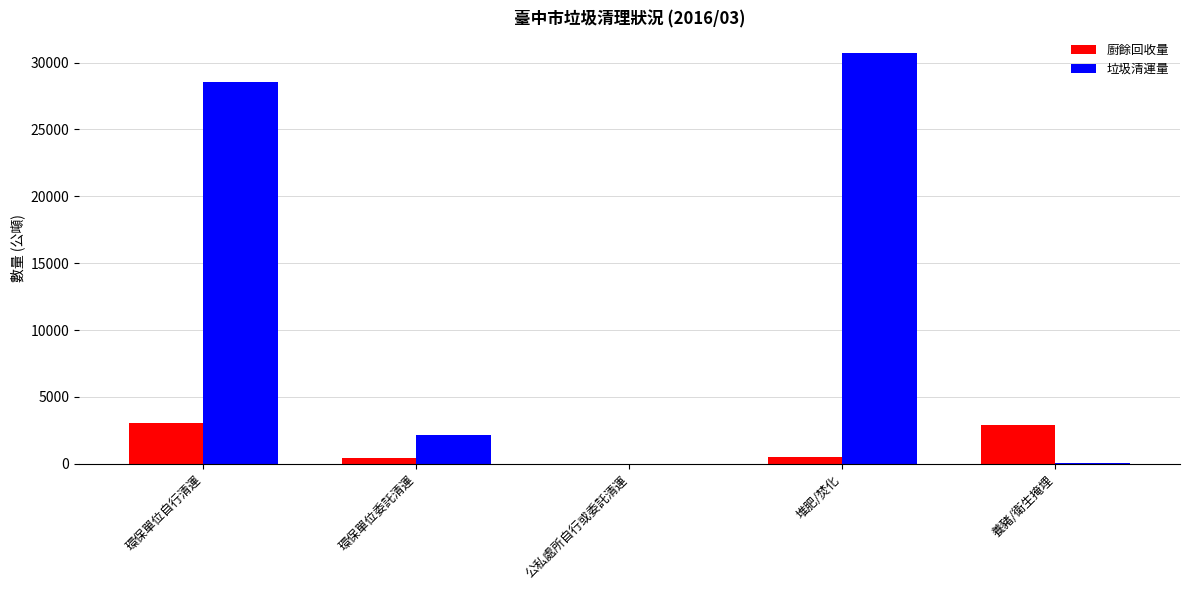

What is the difference between the 廚餘回收量 values at 環保單位委託清運 and 環保單位自行清運?

2621.5